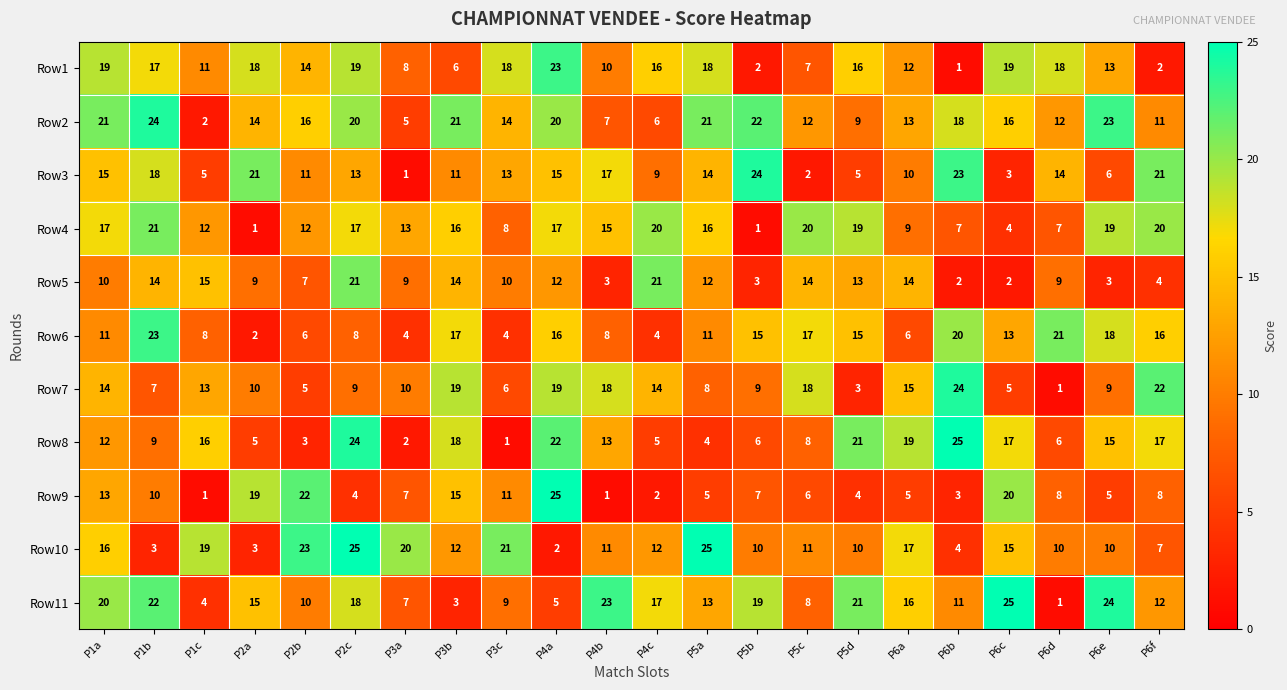

What is the difference between the maximum and minimum values in the Row8 series?

24